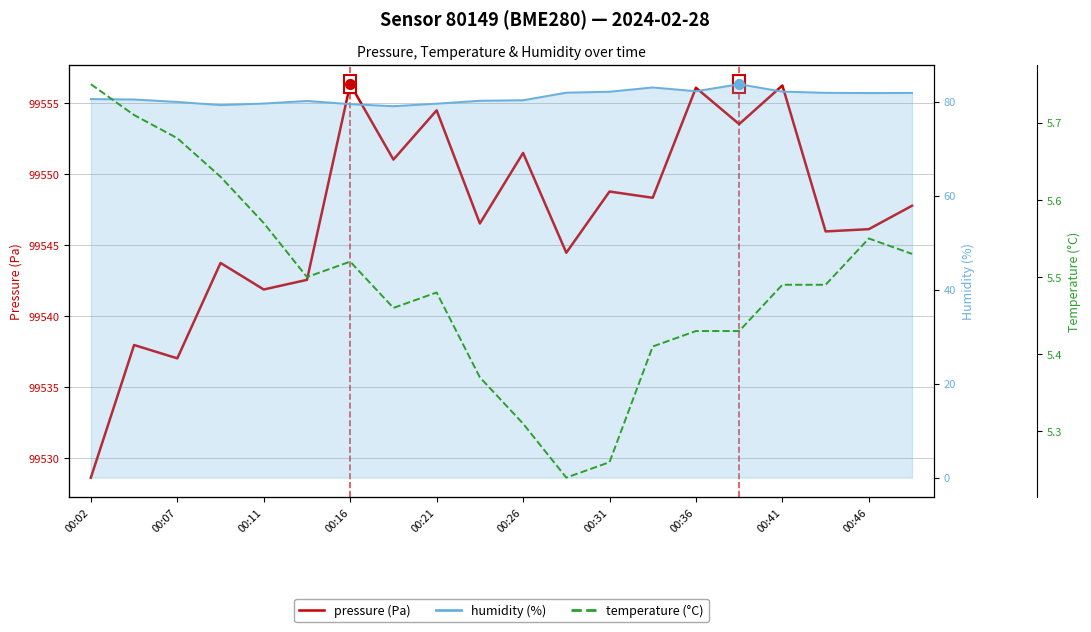

How many lines are shown in the chart?

3